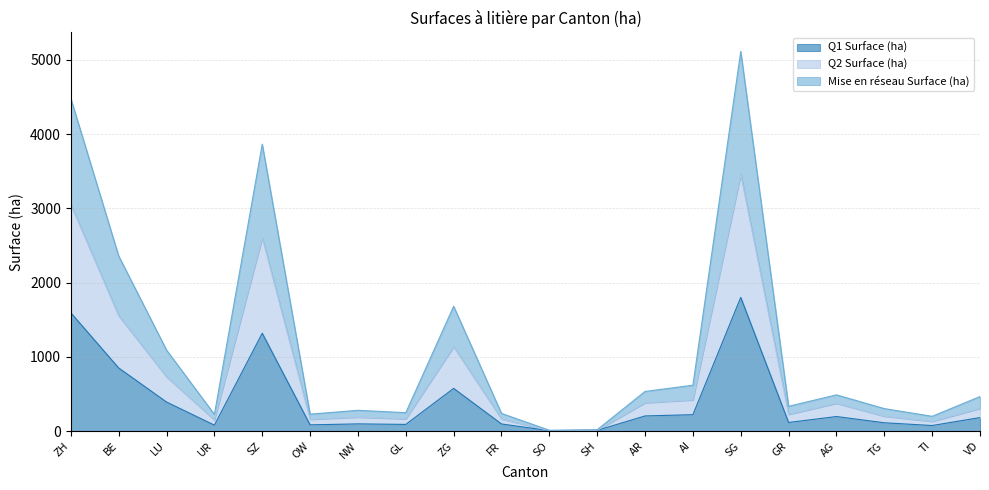

List the labels in order of Q1 Surface (ha) value, smallest first.

SO, SH, TI, UR, OW, GL, FR, NW, TG, GR, VD, AG, AR, AI, LU, ZG, BE, SZ, ZH, SG